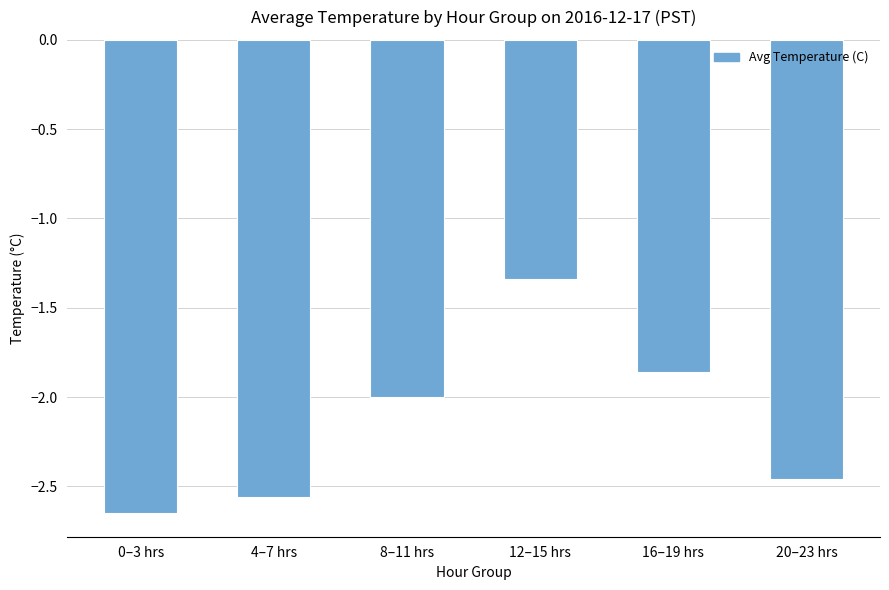

True or false: the data shows -3.9 at 4–7 hrs.

False